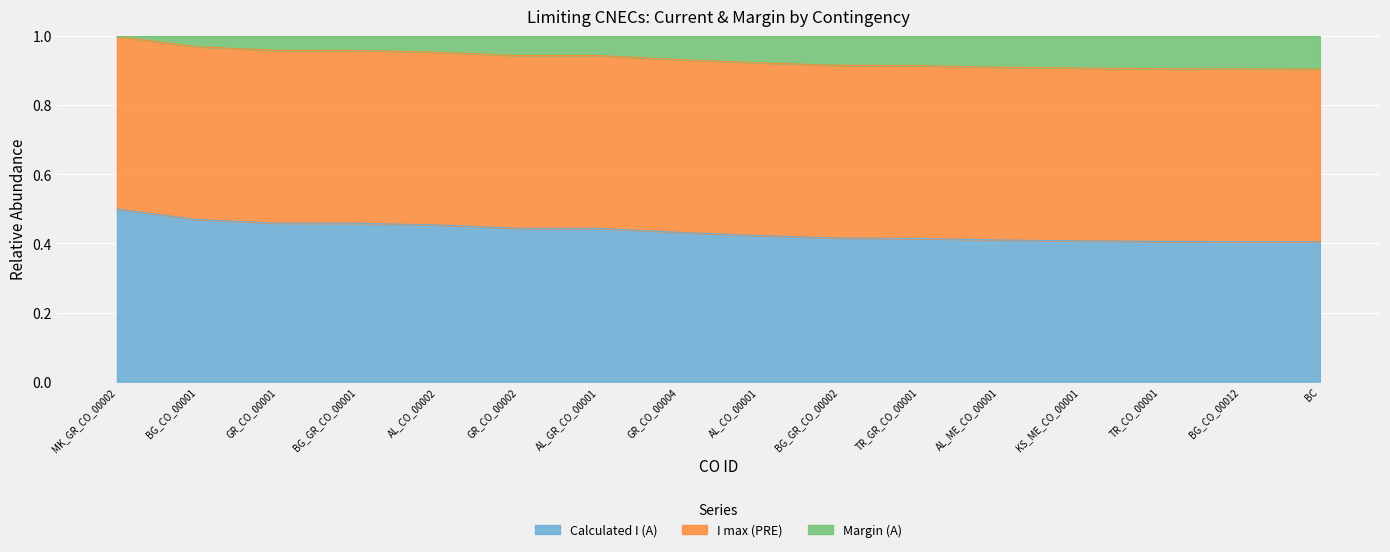

Which series has the widest spread of values?

Calculated I (A)